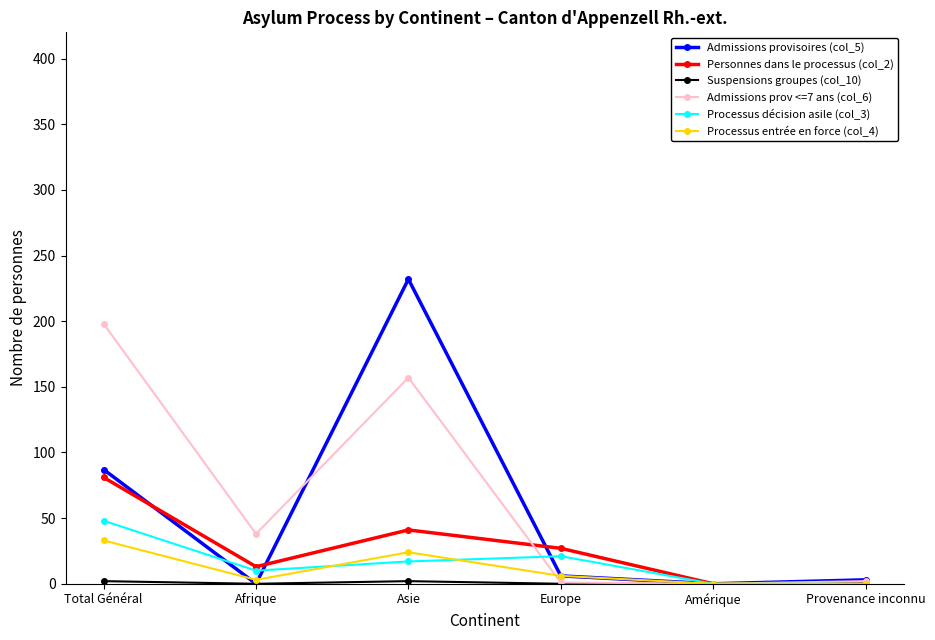

Which category has the highest value in the Personnes dans le processus (col_2) series?

Total Général